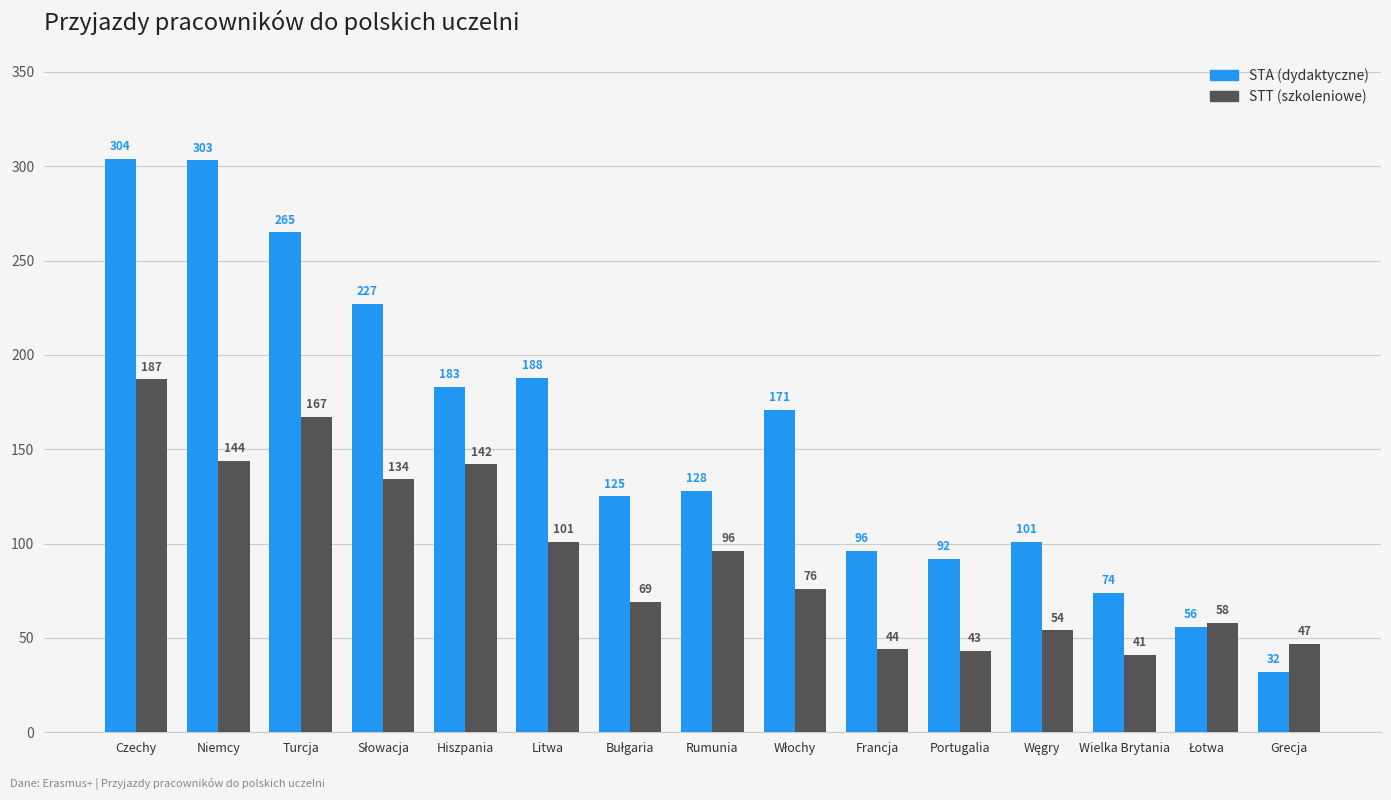

What is the difference between the second highest and minimum values in the STT (szkoleniowe) series?

126